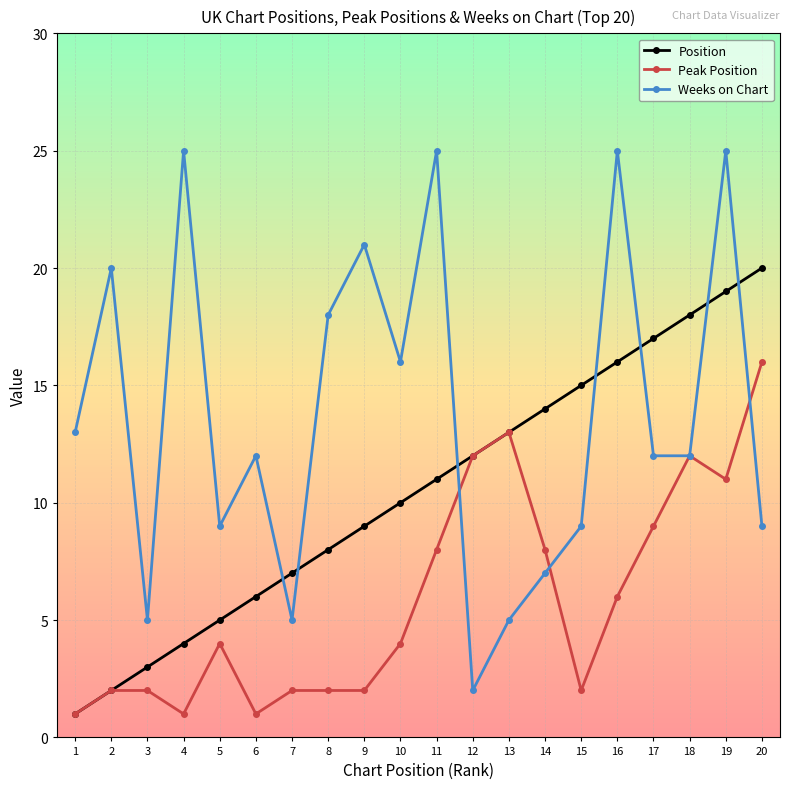

Which series changed the most between 6 and 15?

Position